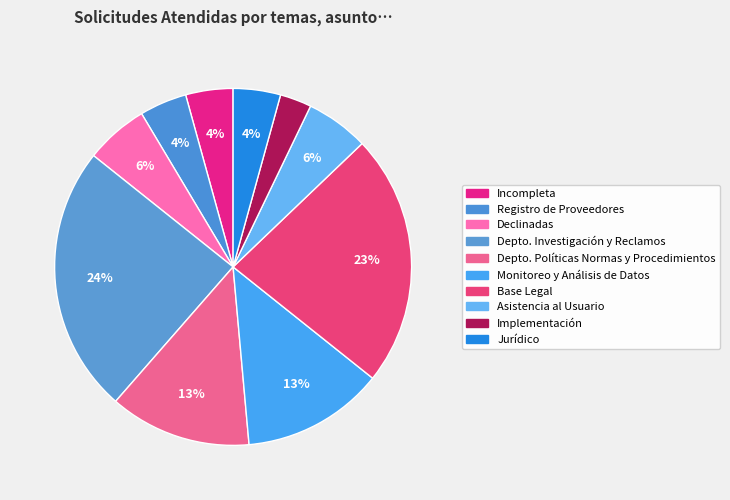

To the nearest percent, what is the difference between the largest and smallest slice percentages?

21%